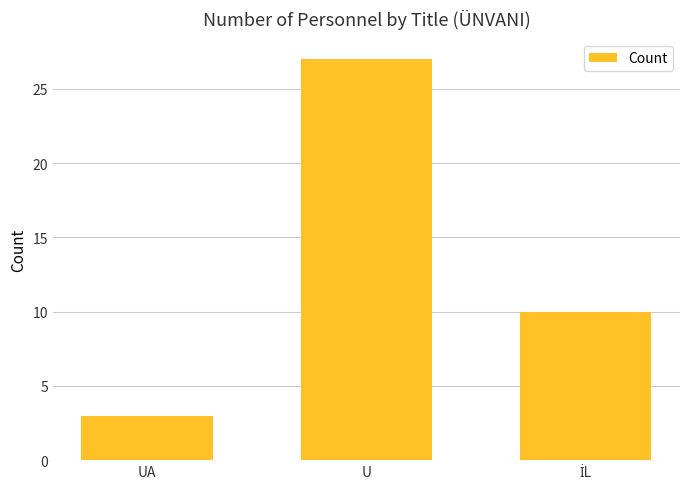

How many categories are shown in the chart?

3